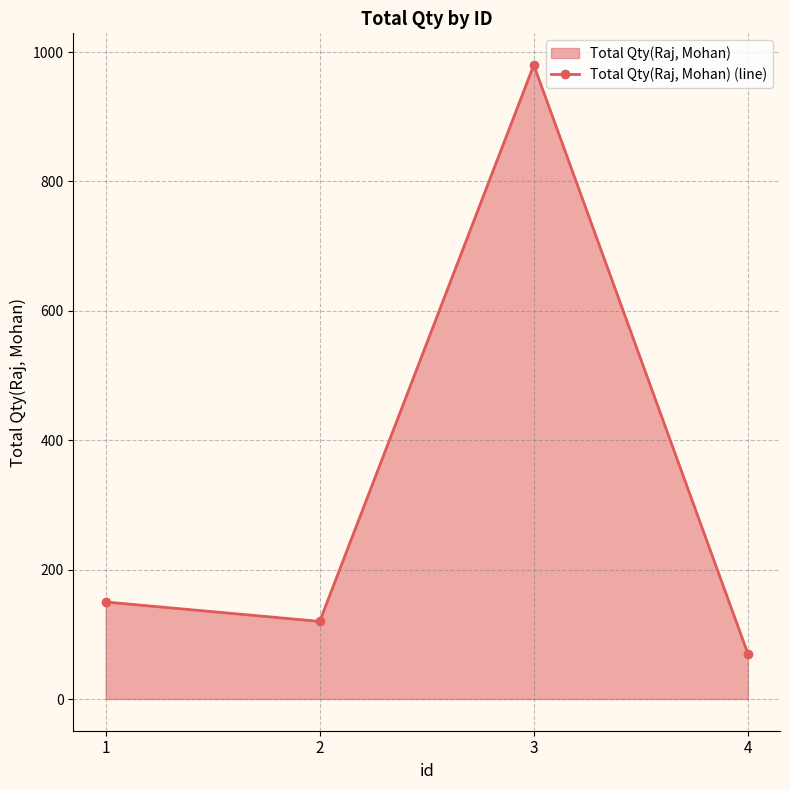

Rank the categories by value from highest to lowest.

3, 1, 2, 4